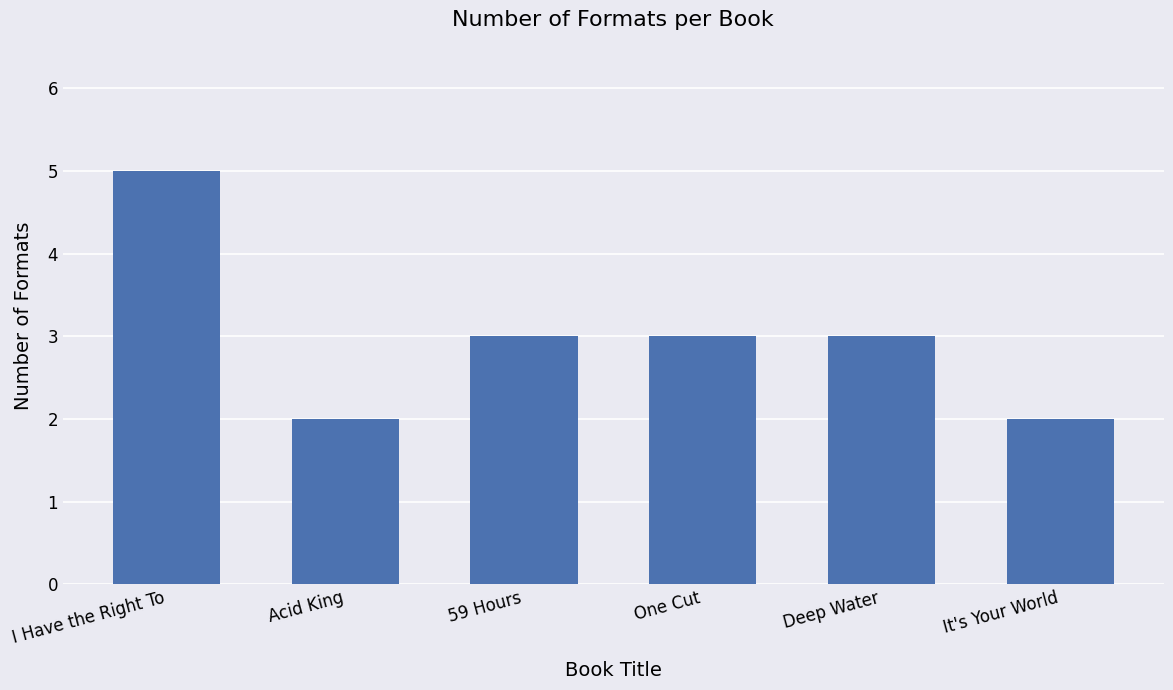

Does the chart contain stacked bars?

No